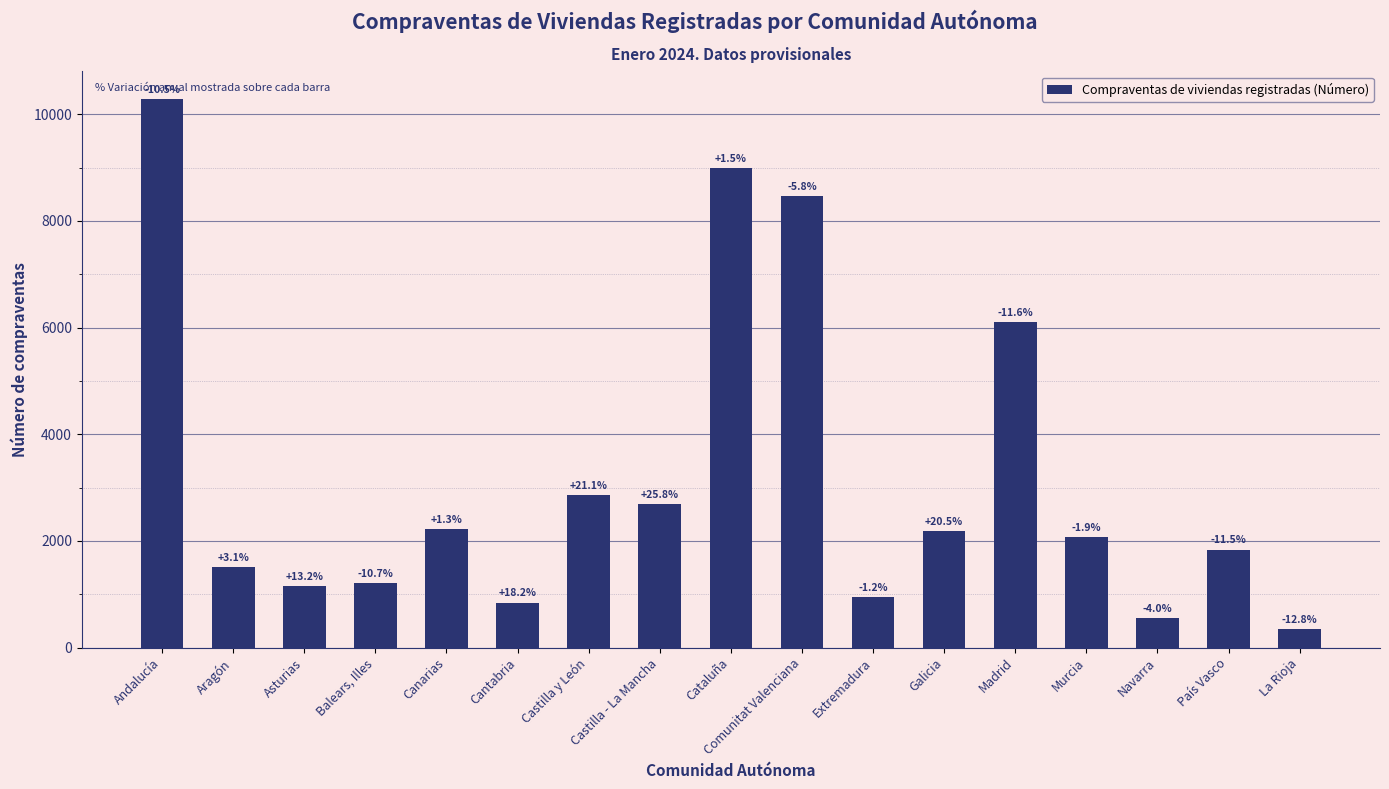

Is it true that the value at Galicia is 3540?

False